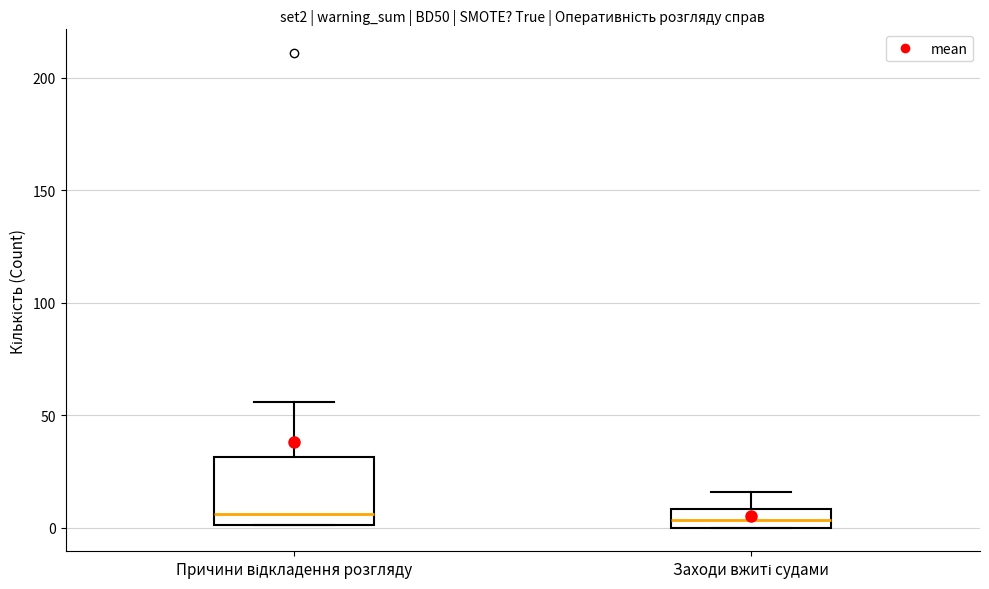

Comparing the boxes themselves (not the whiskers), which one is the tallest?

Причини відкладення розгляду